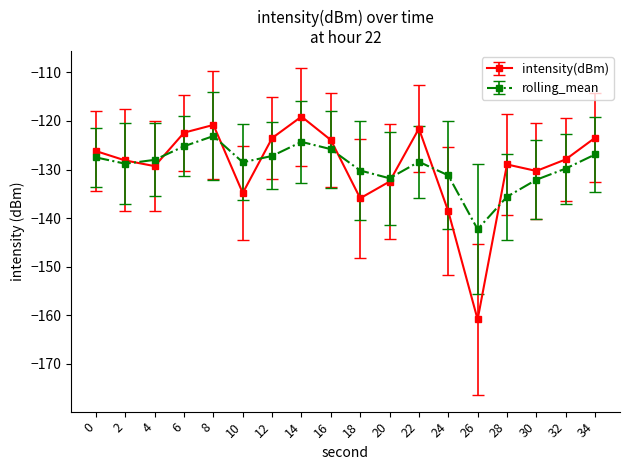

What is the total value across all series at 28?

-264.5